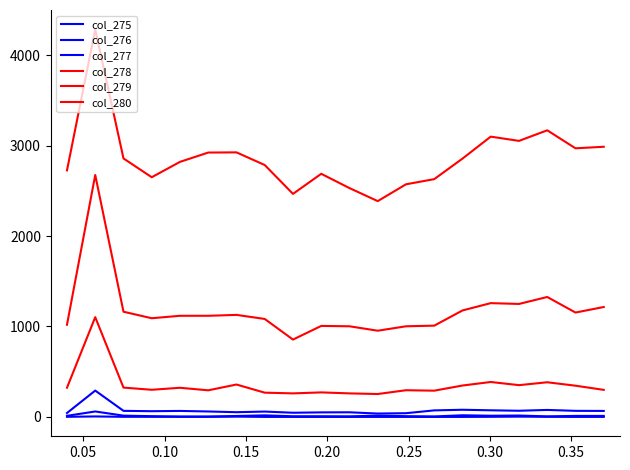

Does the chart have visible grid lines?

No